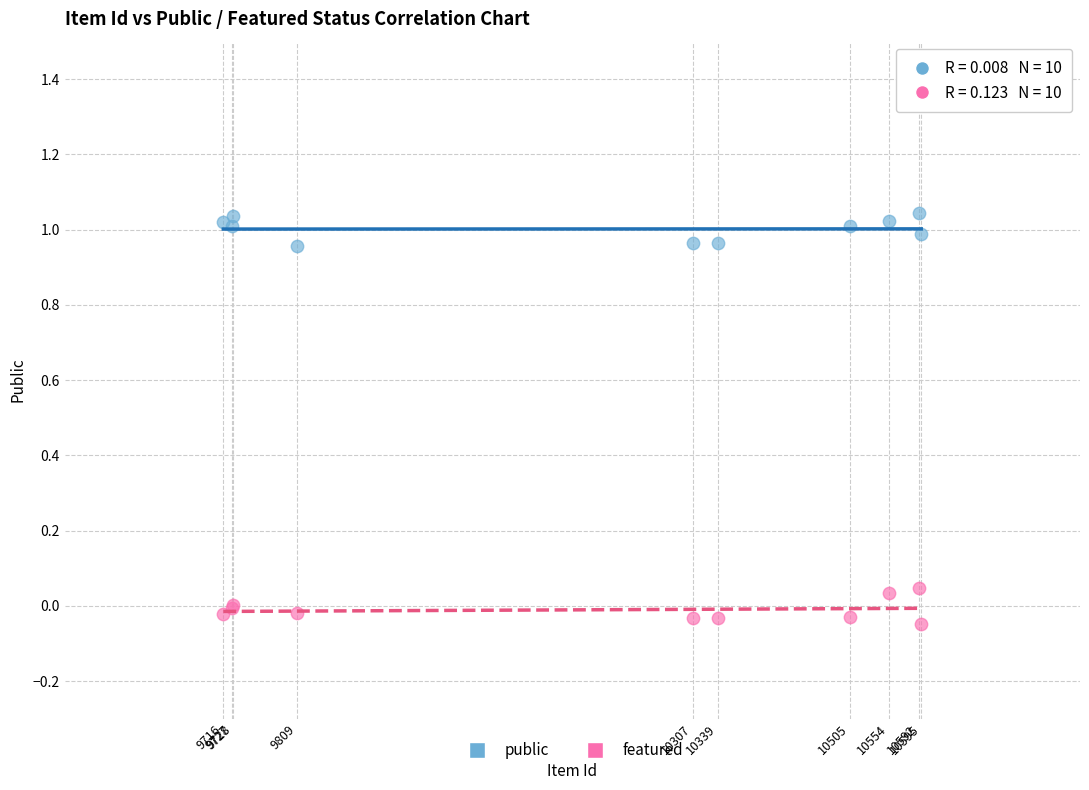

What is the X range (max minus min) for the scatter plot?

879.0